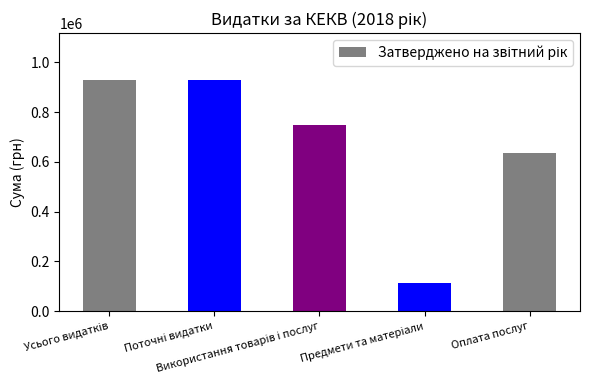

What is the average value?

672726